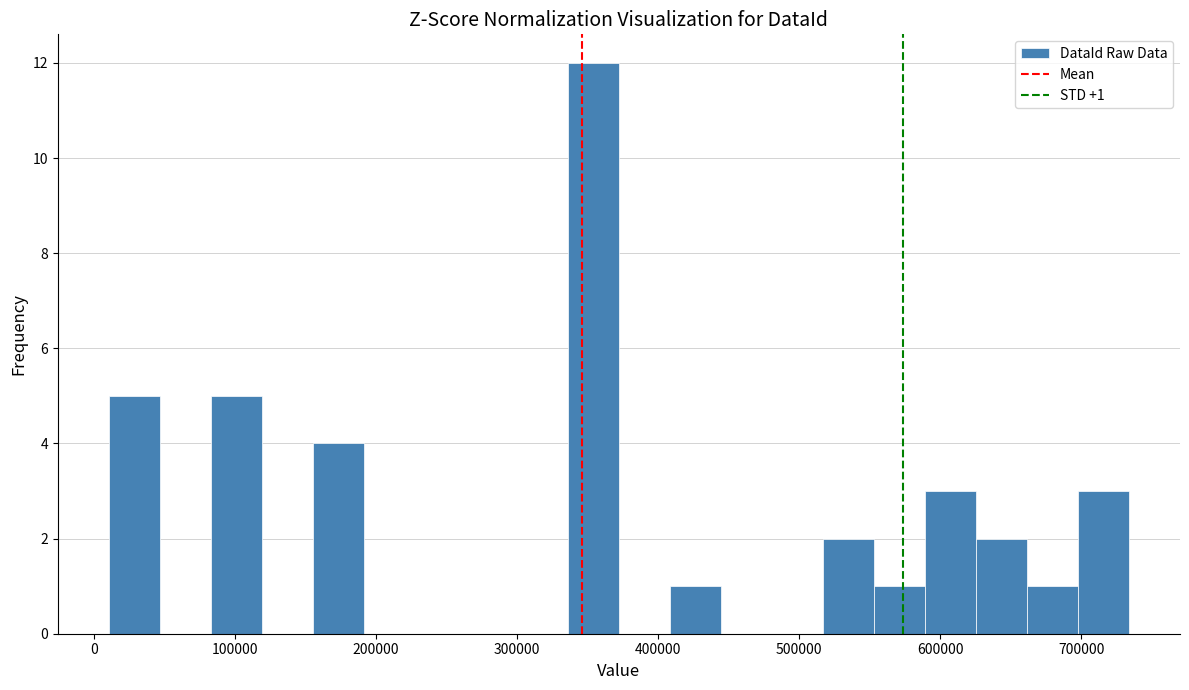

Read against the x-axis, roughly where is the centre of the tallest bar?

350000